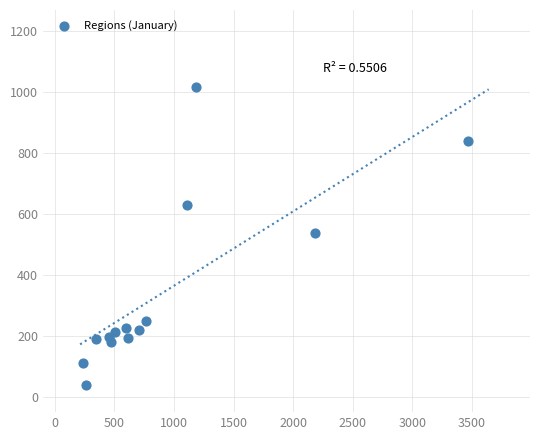

What is the range of X values (max minus min)?

3231